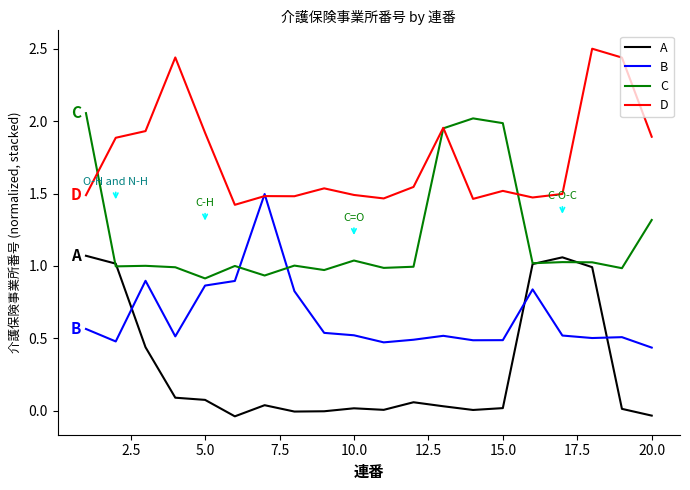

How many distinct data groups are displayed?

4